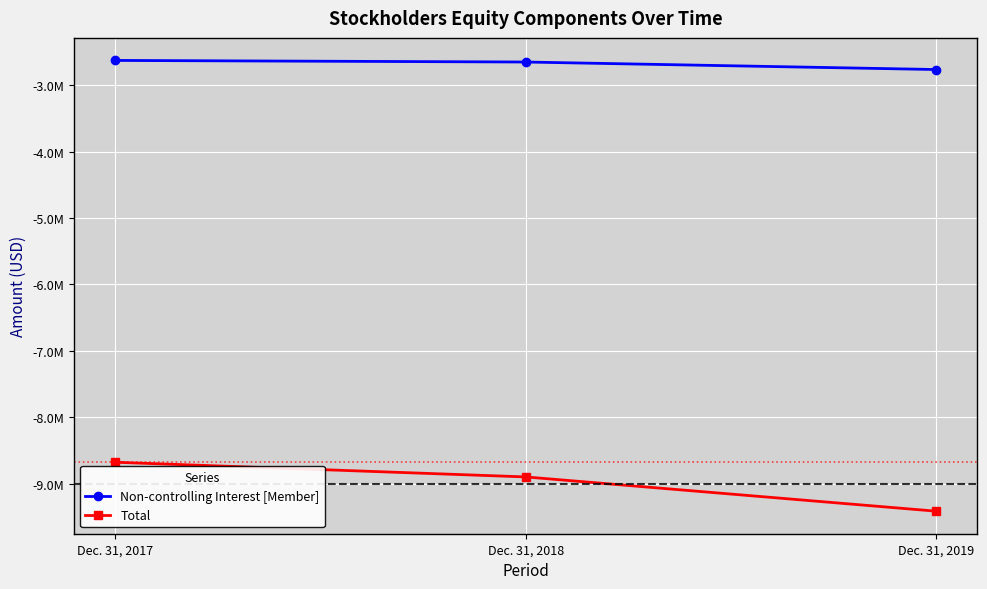

Does the chart have visible grid lines?

Yes